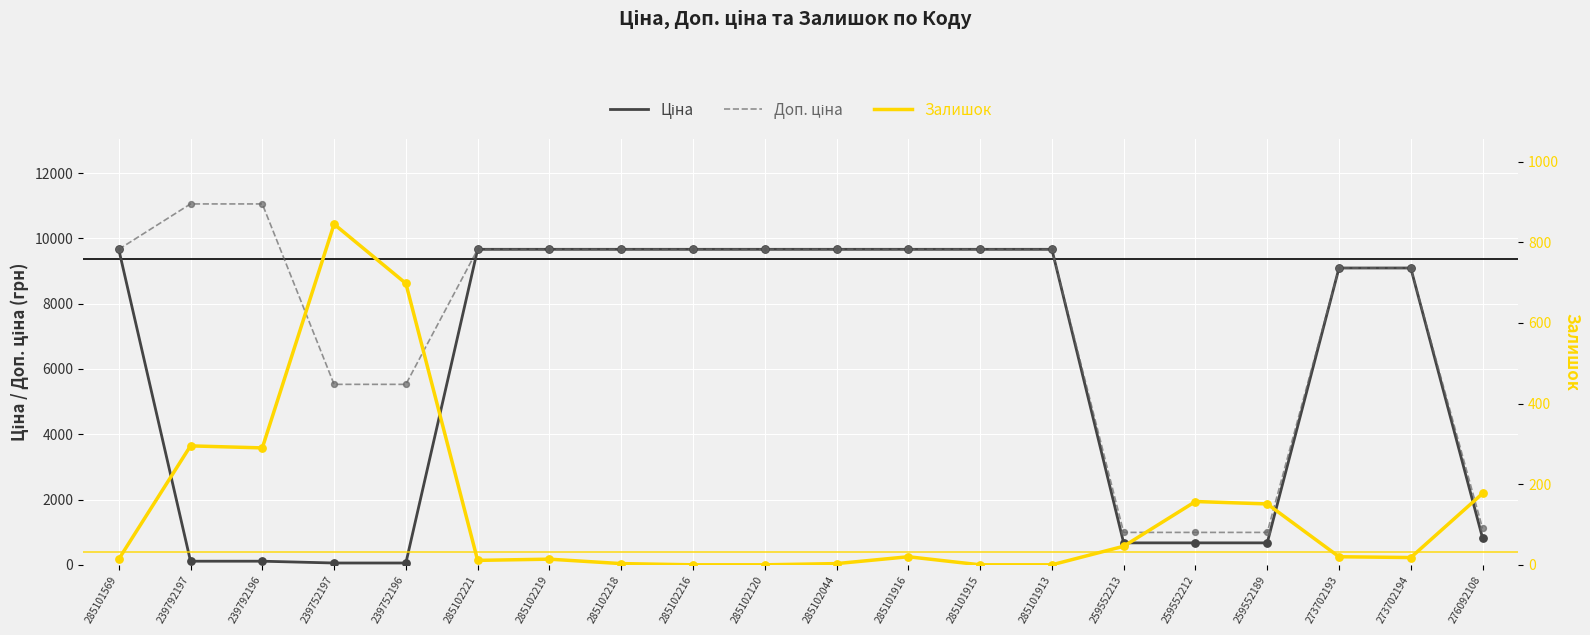

Which series has the largest total across all categories?

Доп. ціна